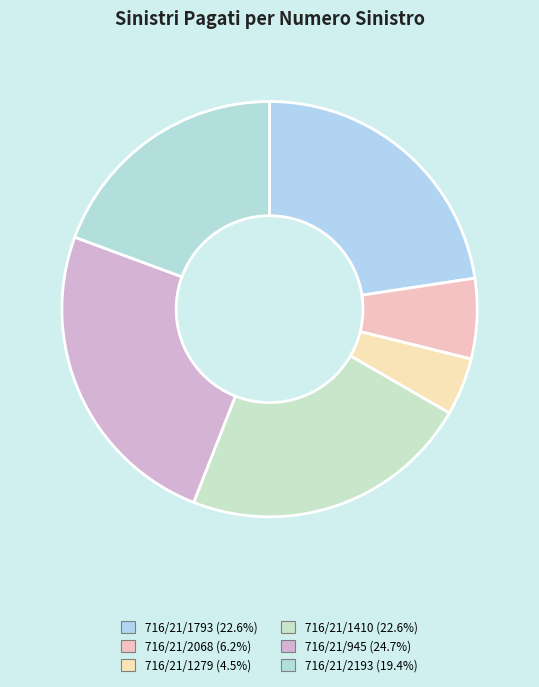

What percentage is NOT represented by 716/21/2193?

80.6%